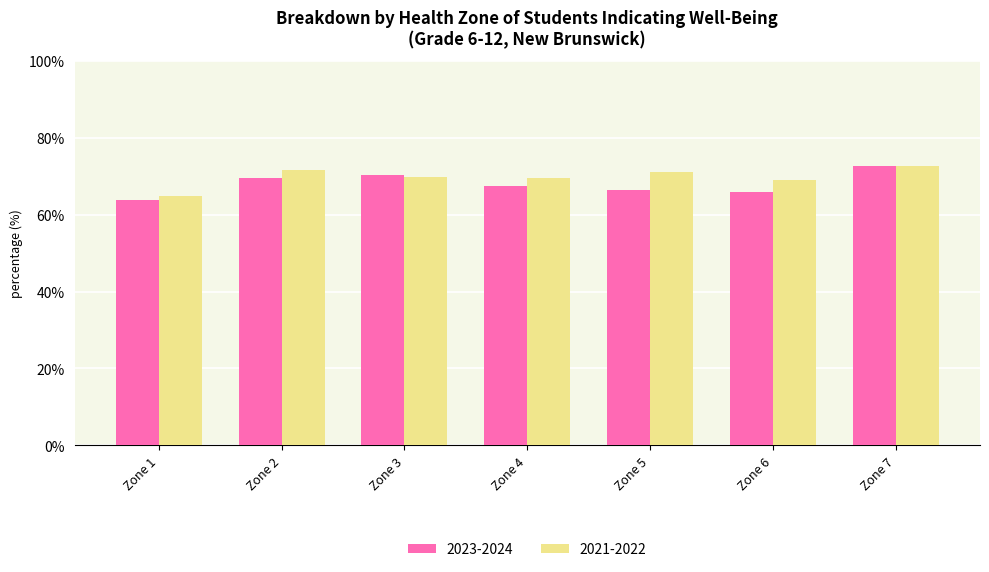

How many bars are there in each group?

2